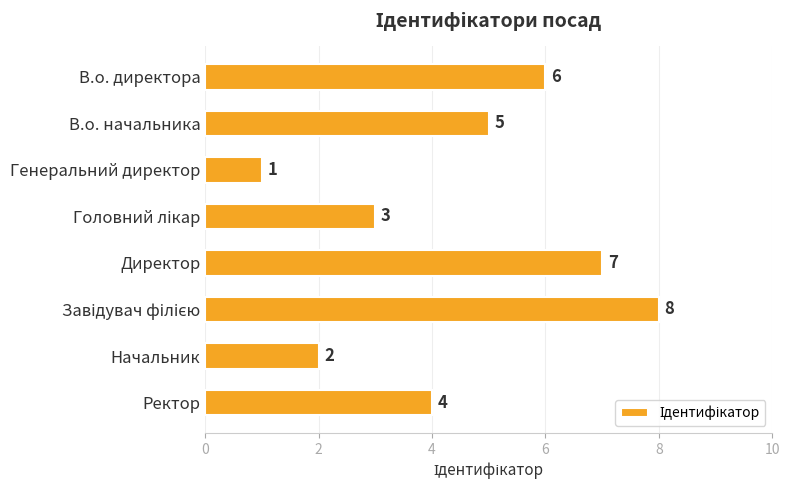

What is the label of the 8th bar from the top?

Ректор